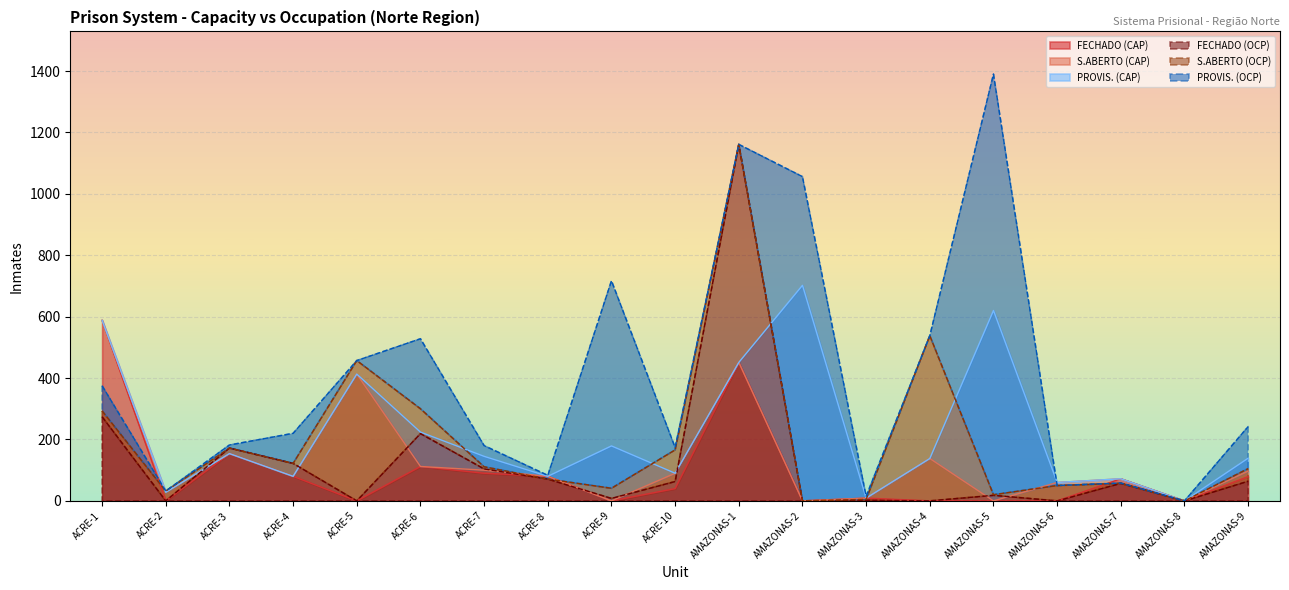

True or false: PROVIS. (CAP) and FECHADO (OCP) cross at least once.

True